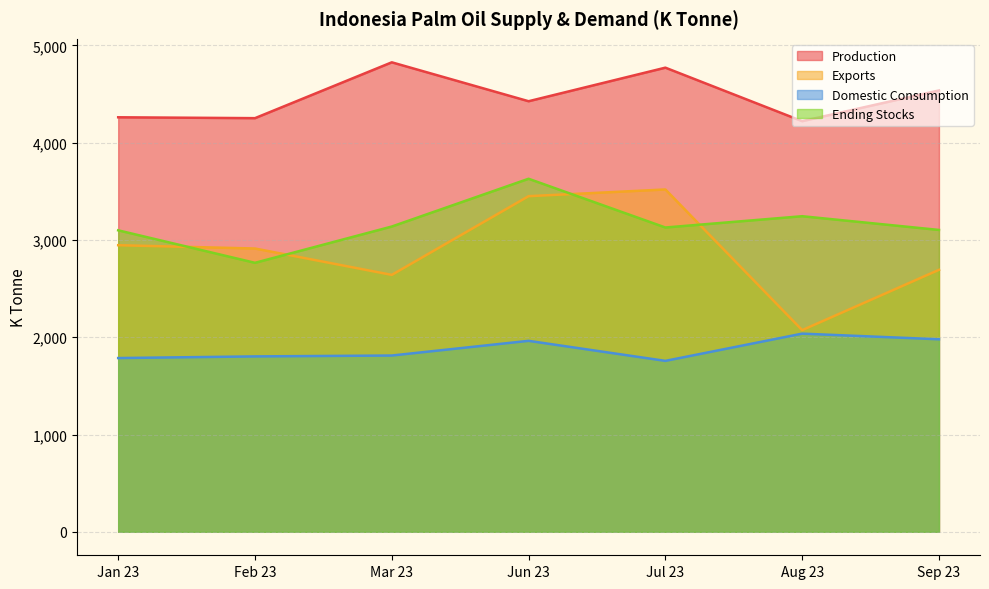

Which series has the widest spread of values?

Exports